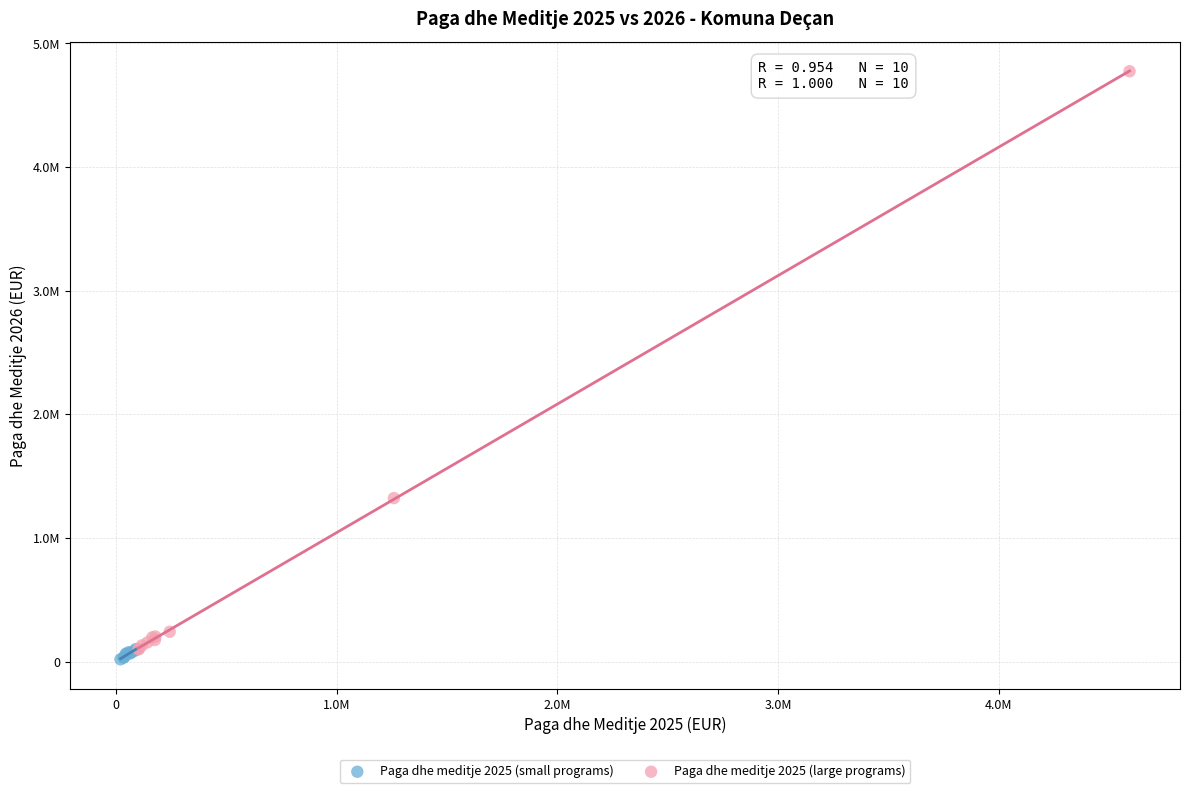

What are all the series names shown in the legend?

Paga dhe meditje 2025 (small programs), Paga dhe meditje 2025 (large programs)